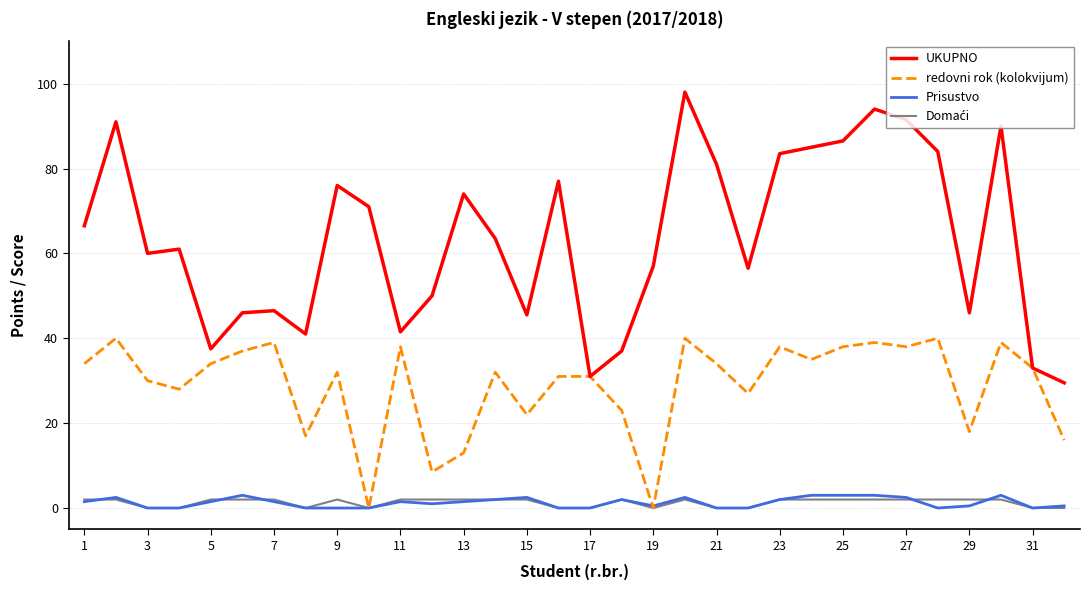

What is the lowest value of the UKUPNO series?

29.5